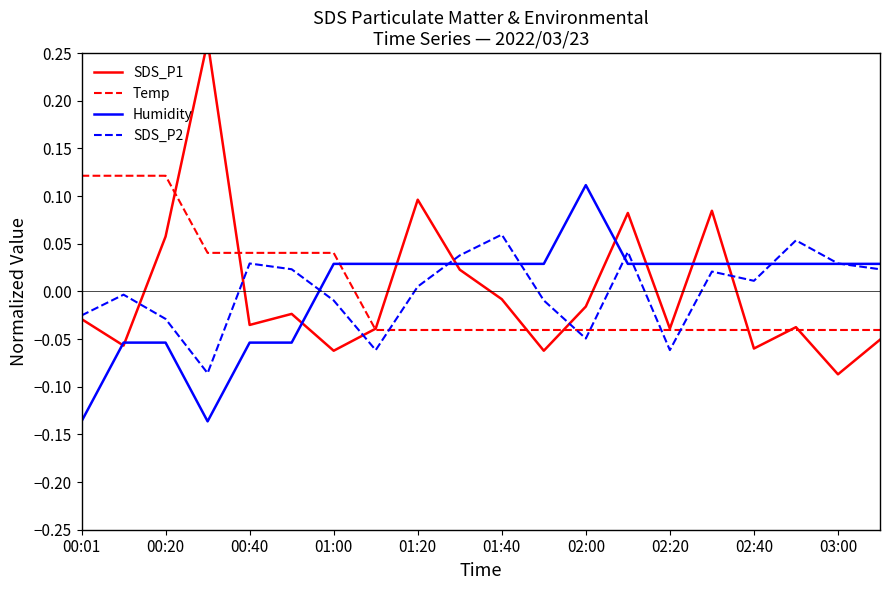

How many times do Humidity and Temp cross each other?

1